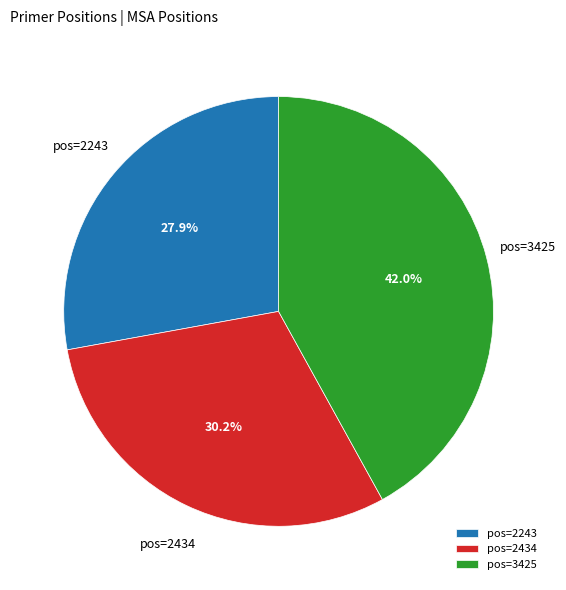

Approximately how many times larger is the value at pos=2243 compared to pos=2434?

0.9